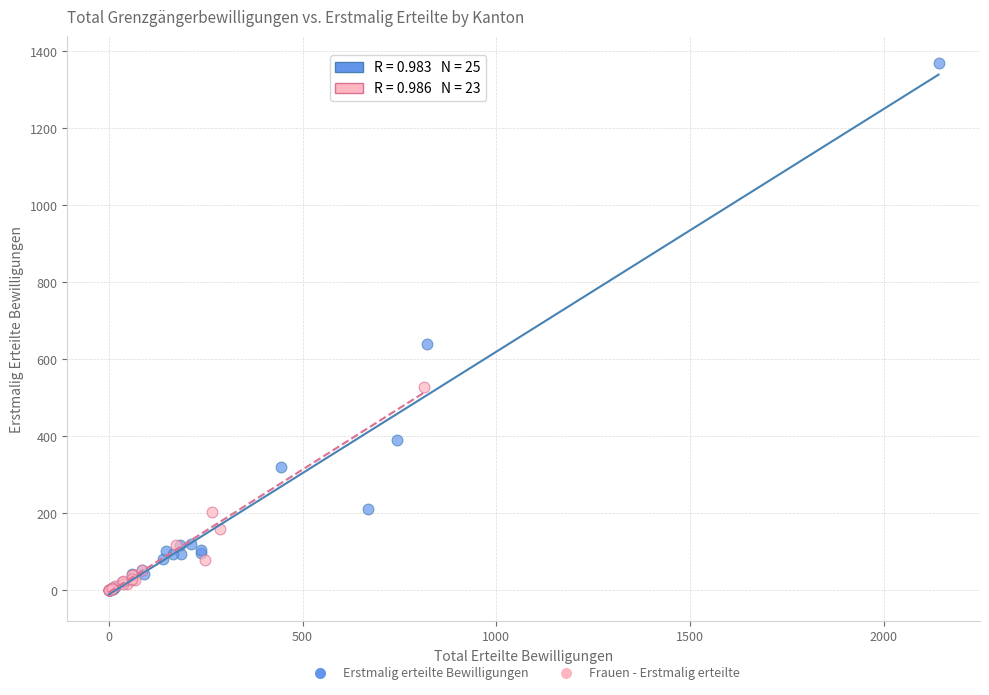

Which series reaches the maximum Y coordinate?

Erstmalig erteilte Bewilligungen